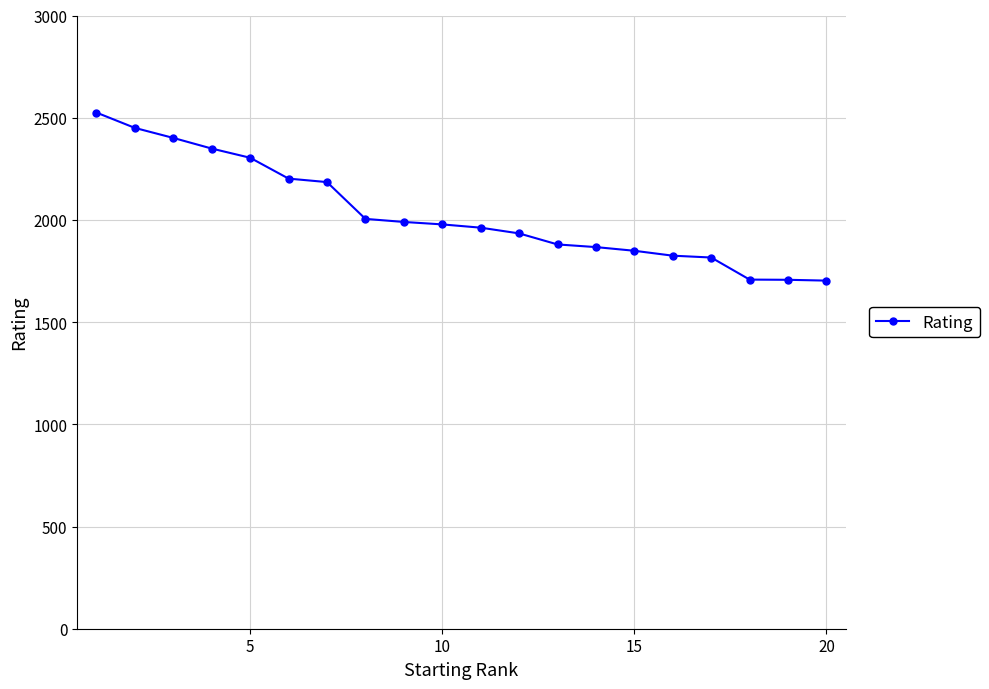

What is the minimum value shown in the chart?

1703